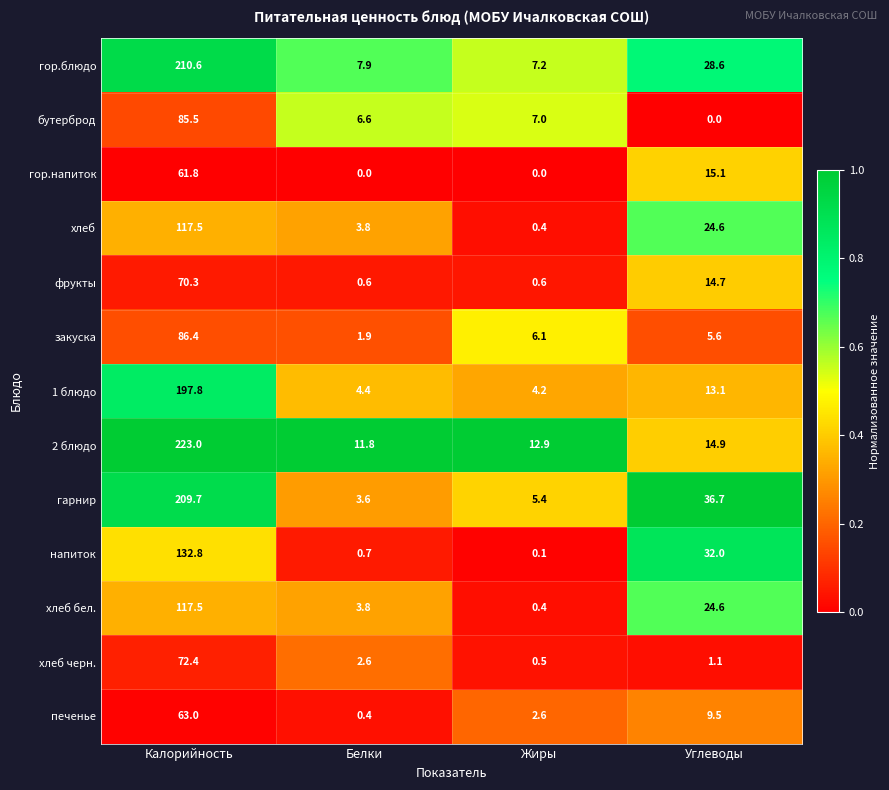

What is the spread (max minus min) of values at Белки?

11.8